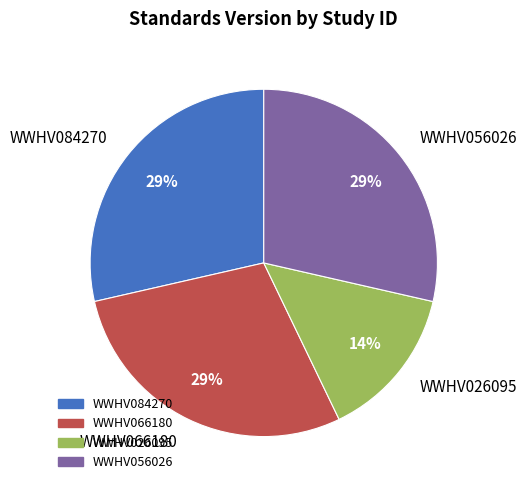

What is the smallest slice in the pie chart?

WWHV026095